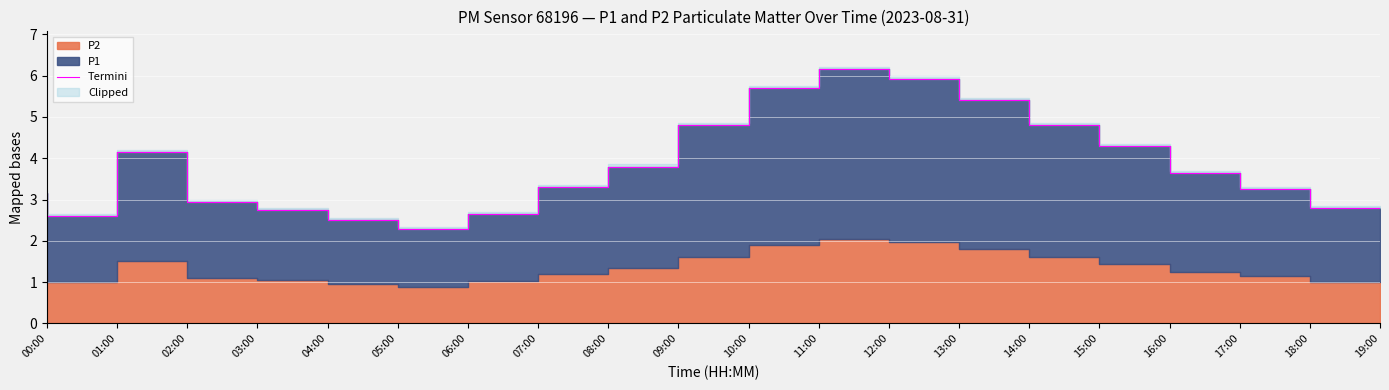

What is the label of the 8th point from the left?

07:00